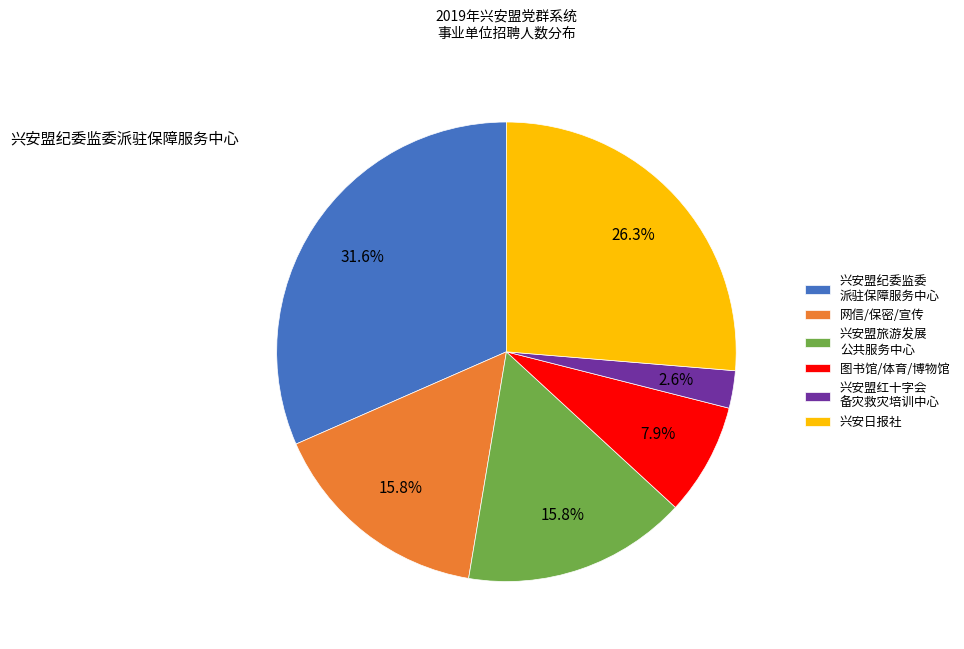

Which slice is the largest?

兴安盟纪委监委 派驻保障服务中心